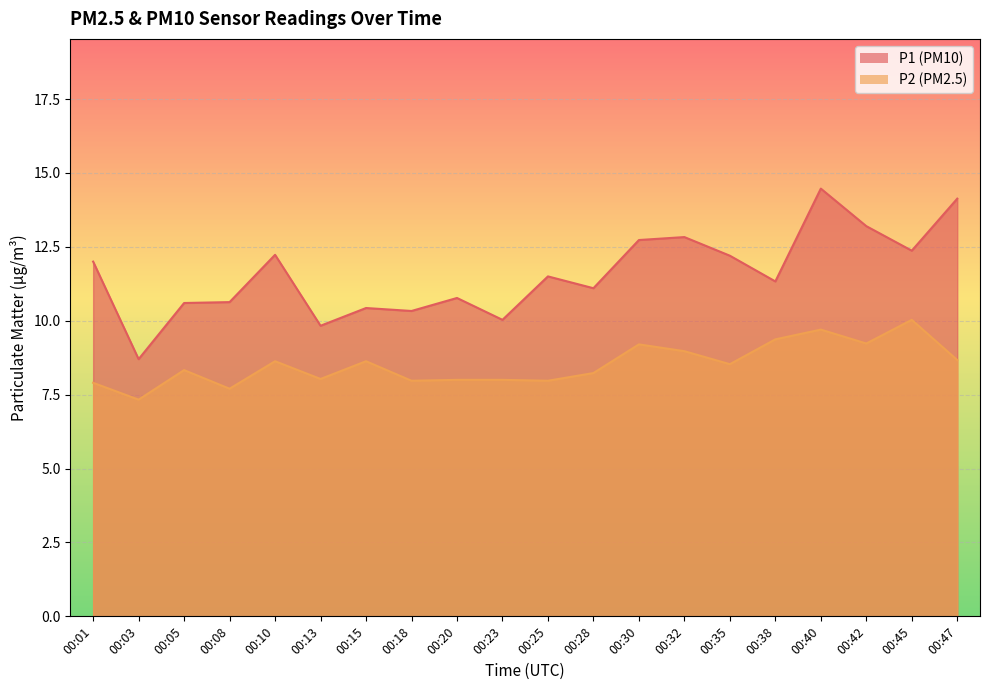

What is the maximum value for P2?

10.0